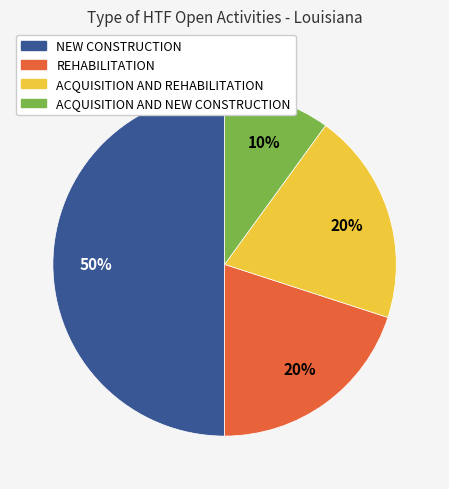

Is REHABILITATION the majority of the pie?

No